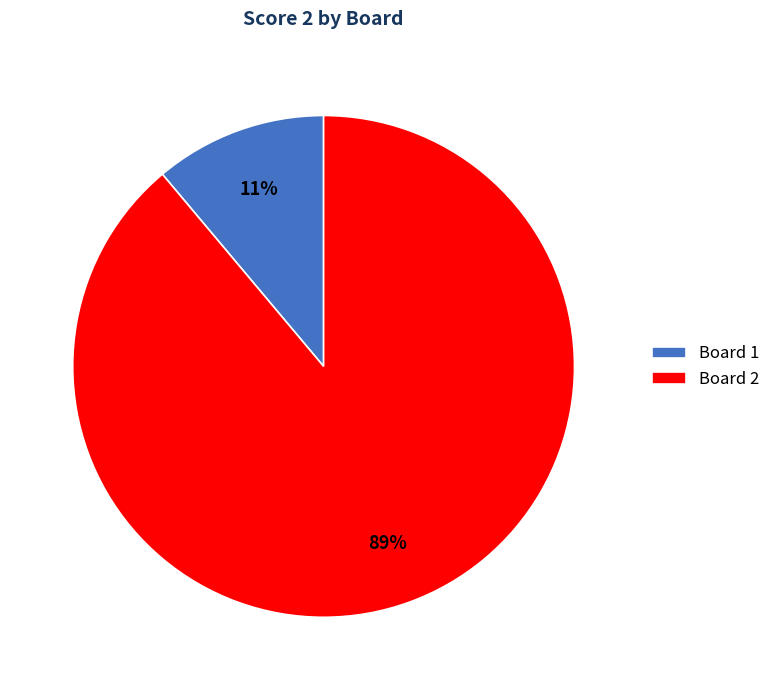

Is it true that Board 1 is 11% of the pie?

True